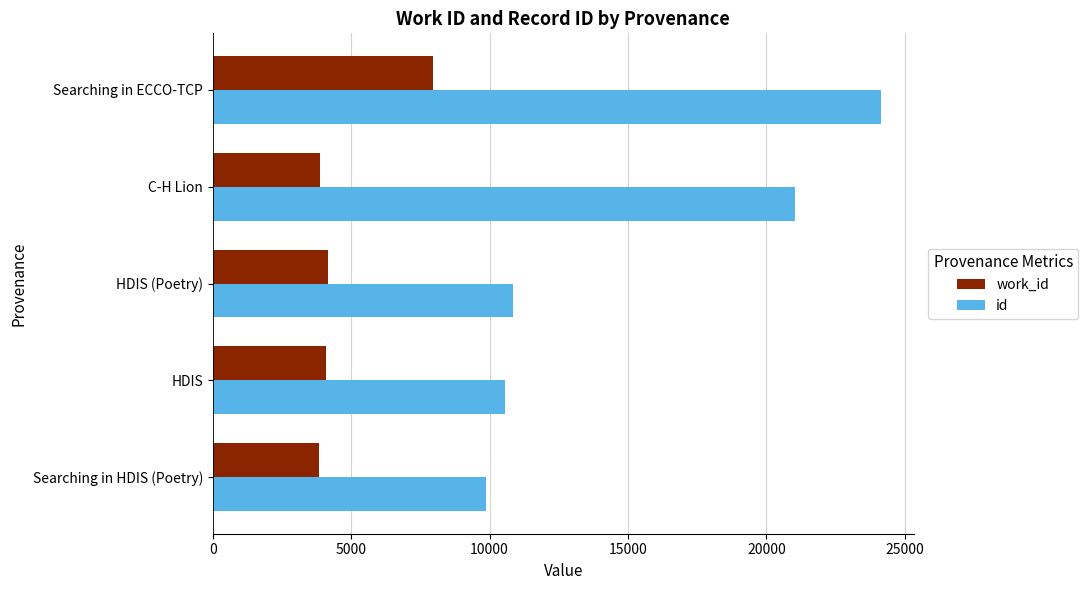

How many series are shown in this chart?

2